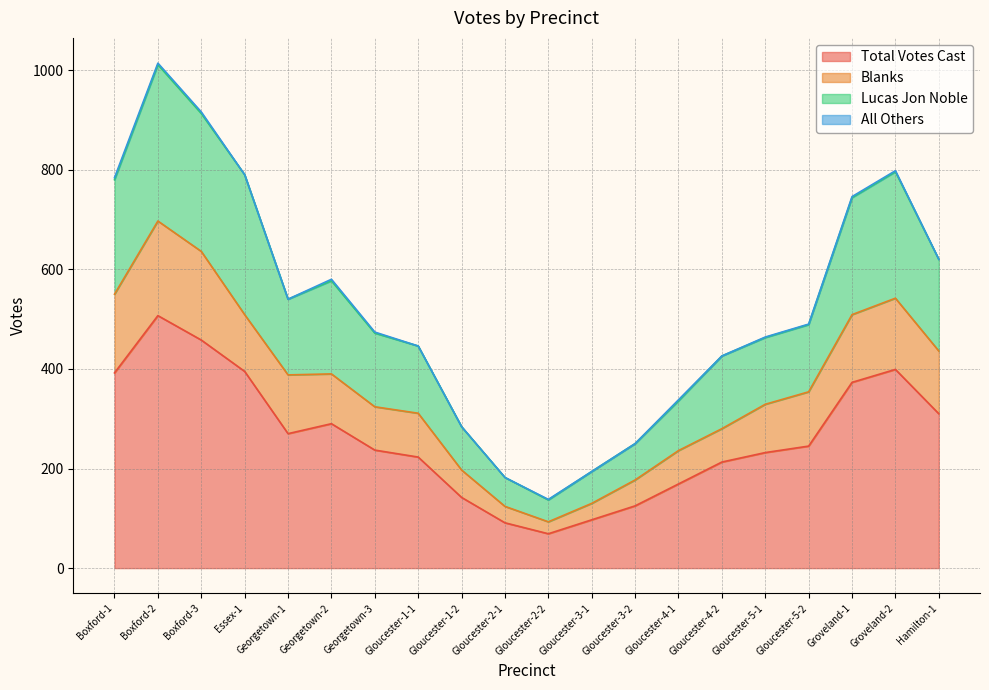

What is the maximum value for Total Votes Cast?

507